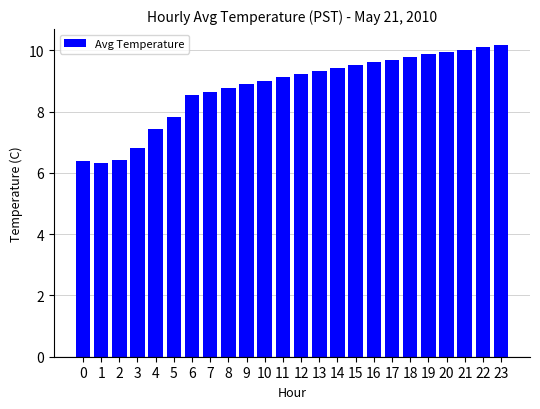

At which label is the value closest to 8?

5